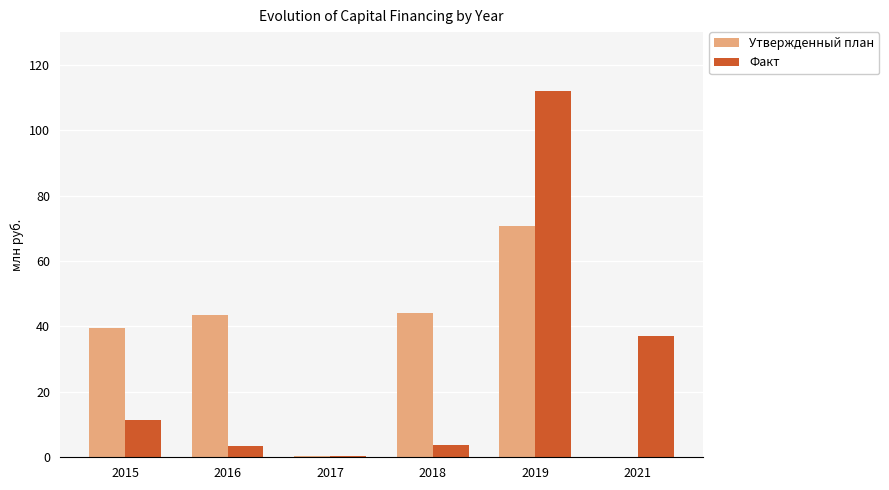

What is the sum of all Факт values?

168.2